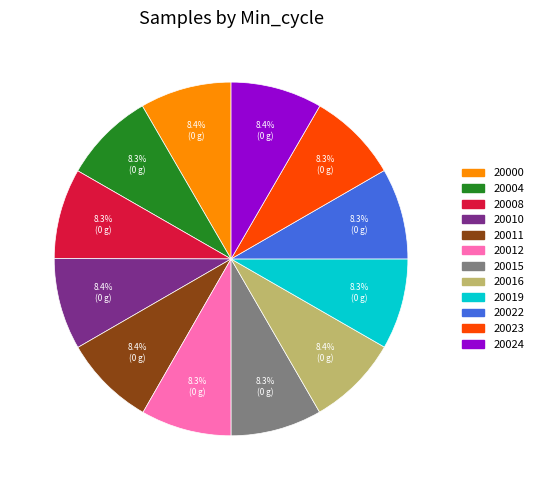

Is there any slice that represents more than half of the pie?

No